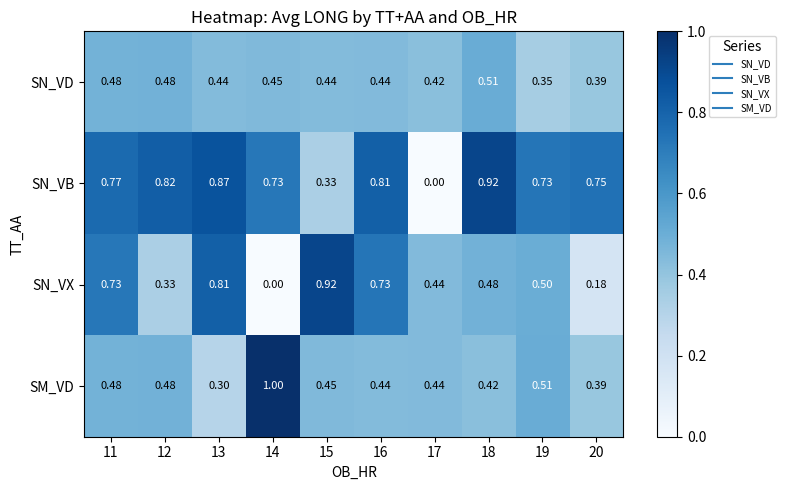

Between 12 and 20, which series saw the biggest shift?

SN_VX